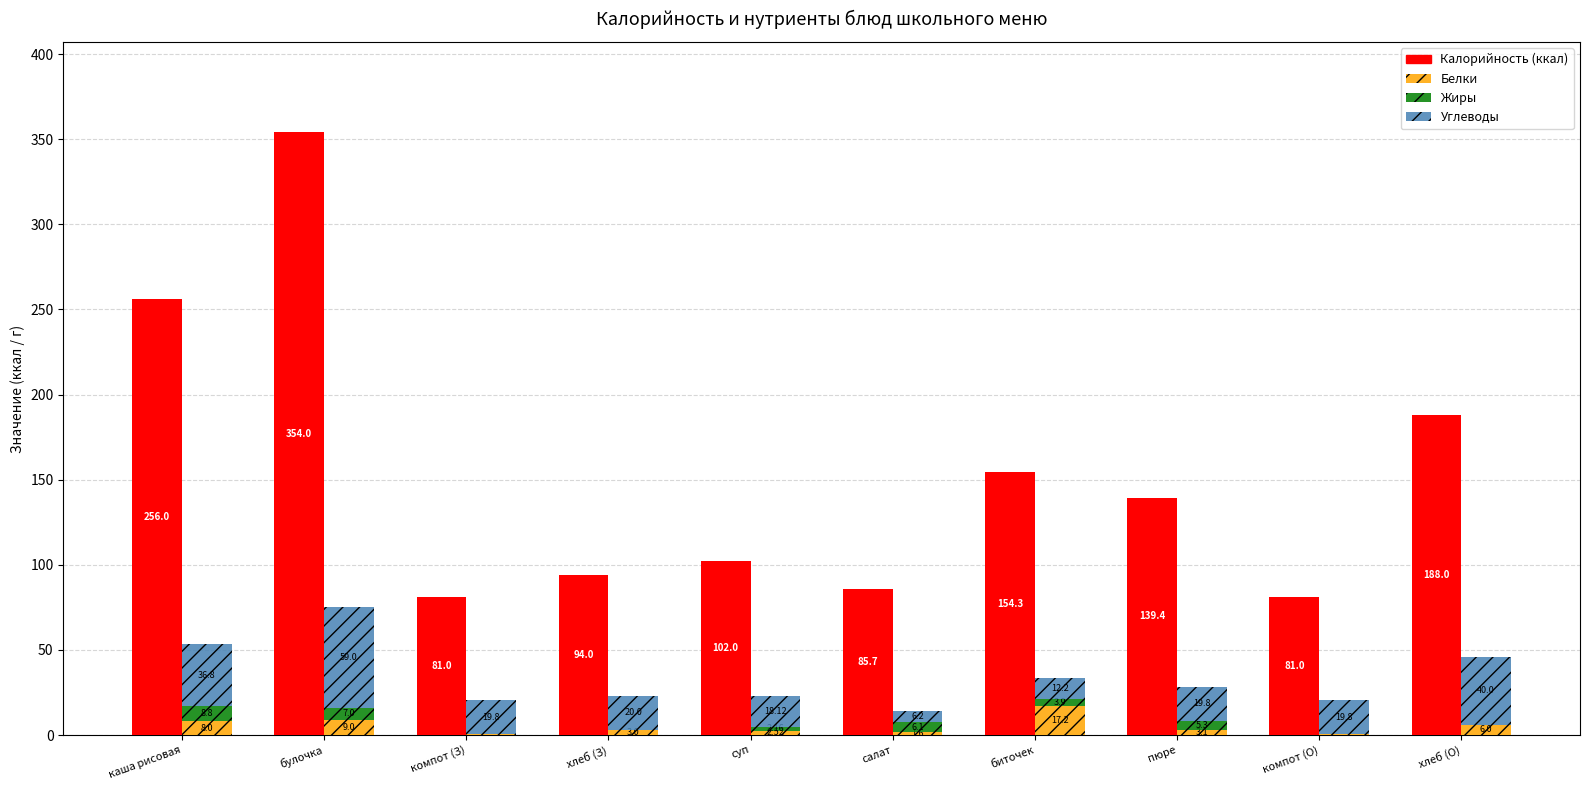

Reading right to left, what are all the values shown in this chart?

Калорийность: хлеб (О)=188.0	компот (О)=81.0	пюре=139.4	биточек=154.3	салат=85.7	суп=102.0	хлеб (З)=94.0	компот (З)=81.0	булочка=354.0	каша рисовая=256.0
Белки: хлеб (О)=6.0	компот (О)=0.5	пюре=3.1	биточек=17.2	салат=1.6	суп=2.5	хлеб (З)=3.0	компот (З)=0.5	булочка=9.0	каша рисовая=8.0
Жиры: хлеб (О)=0.0	компот (О)=0.0	пюре=5.3	биточек=3.9	салат=6.1	суп=2.2	хлеб (З)=0.0	компот (З)=0.0	булочка=7.0	каша рисовая=8.8
Углеводы: хлеб (О)=40.0	компот (О)=19.8	пюре=19.8	биточек=12.2	салат=6.2	суп=18.1	хлеб (З)=20.0	компот (З)=19.8	булочка=59.0	каша рисовая=36.8